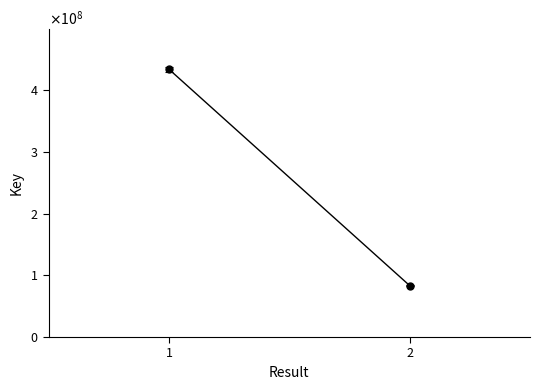

What is the value of the 1st point from the left?

434166363